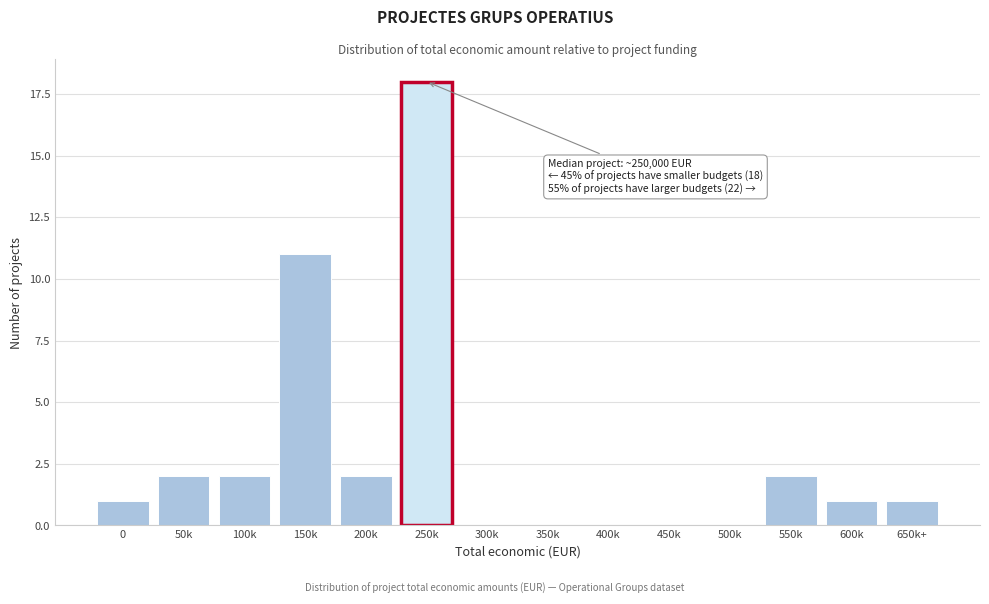

Reading left to right, list all the values displayed in this chart.

0=1	50k=2	100k=2	150k=11	200k=2	250k=18	300k=0	350k=0	400k=0	450k=0	500k=0	550k=2	600k=1	650k+=1